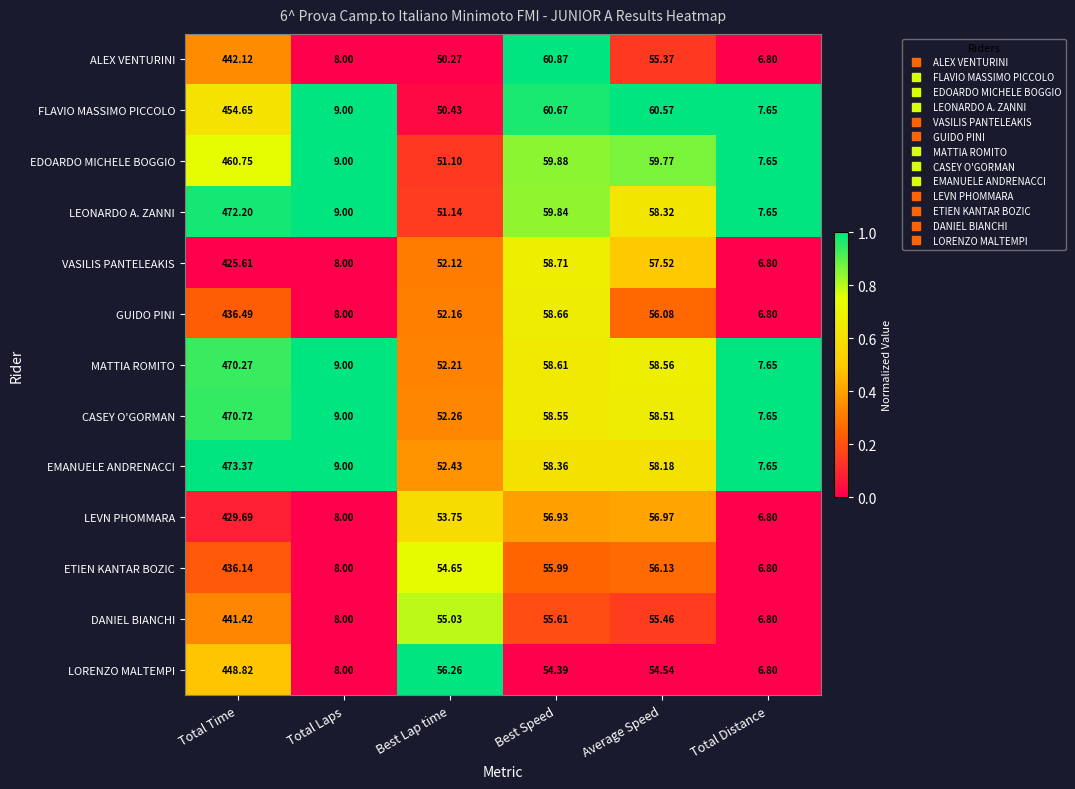

At which category is the sum across all series the highest?

Total Time